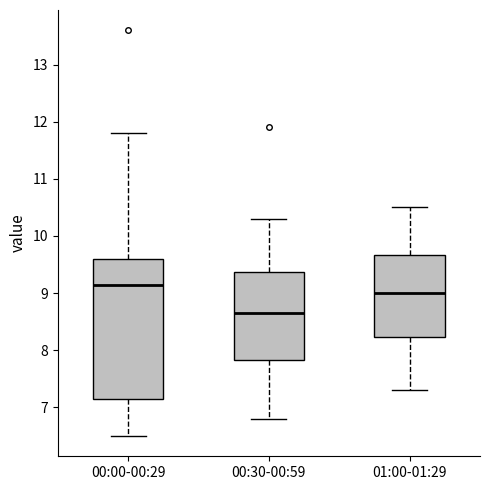

Which box has the highest median line?

00:00-00:29